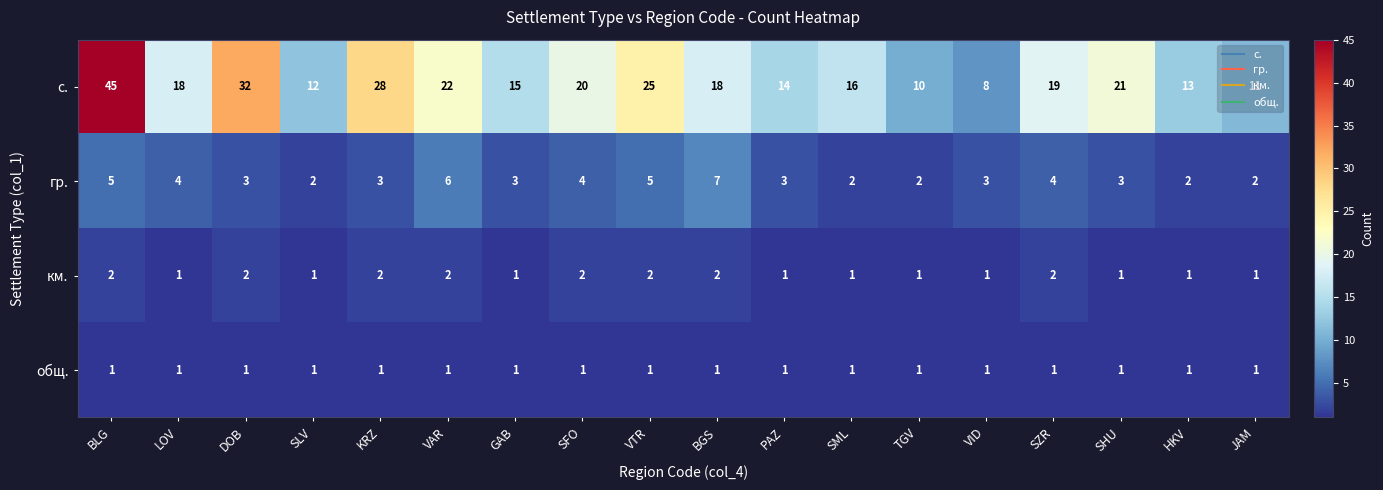

What is the sum of all гр. values?

63